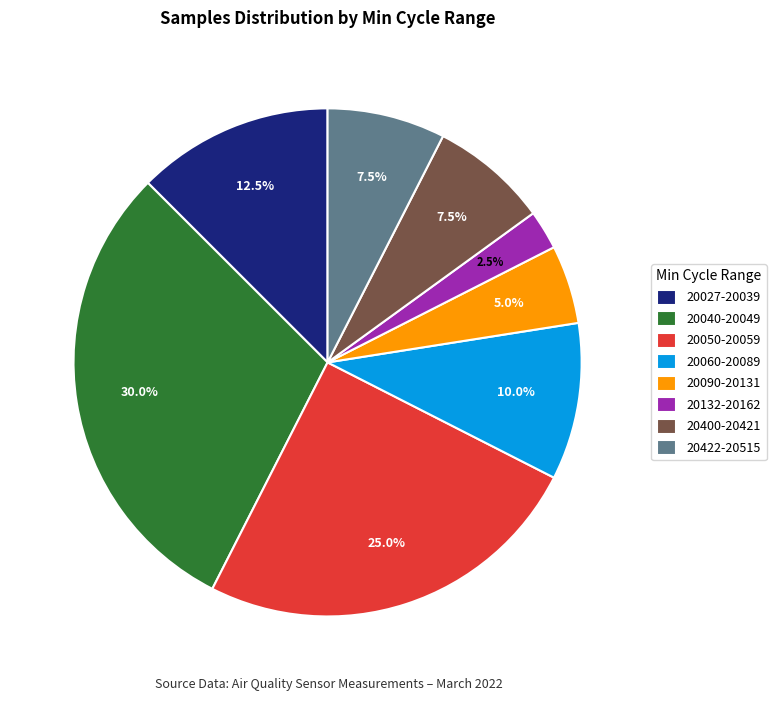

How many slices are in this pie chart?

8